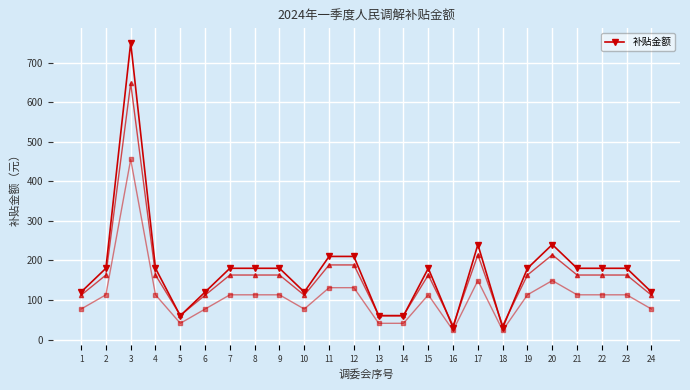

What is the sum of all values?

4170